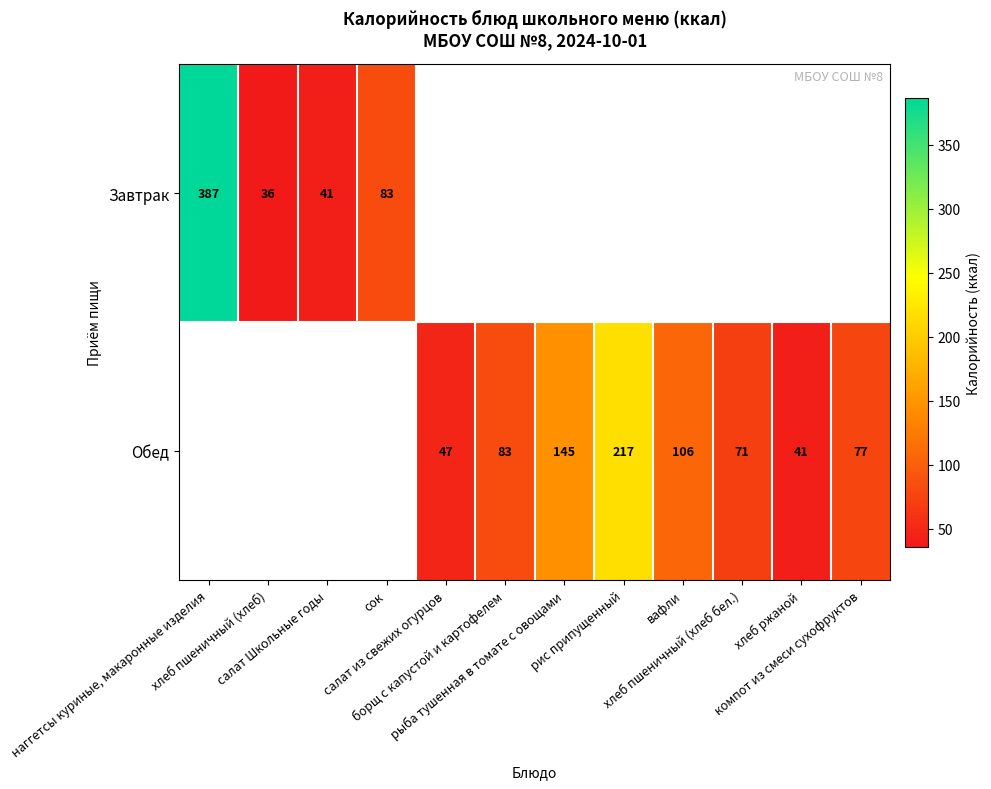

How many distinct data groups are displayed?

2